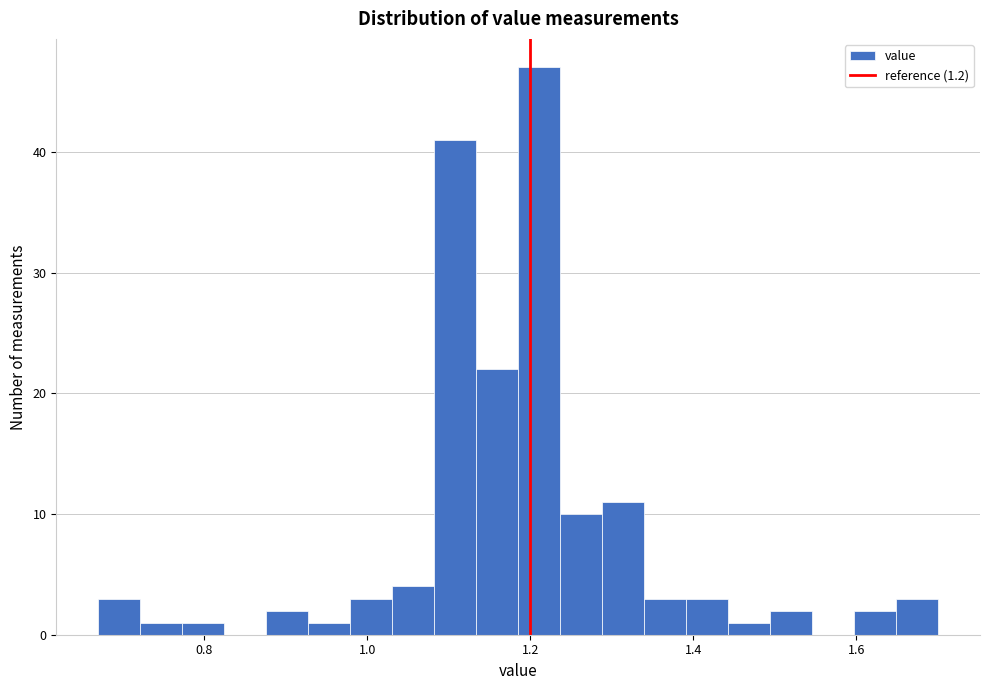

Read against the x-axis, roughly where is the centre of the tallest bar?

1.22